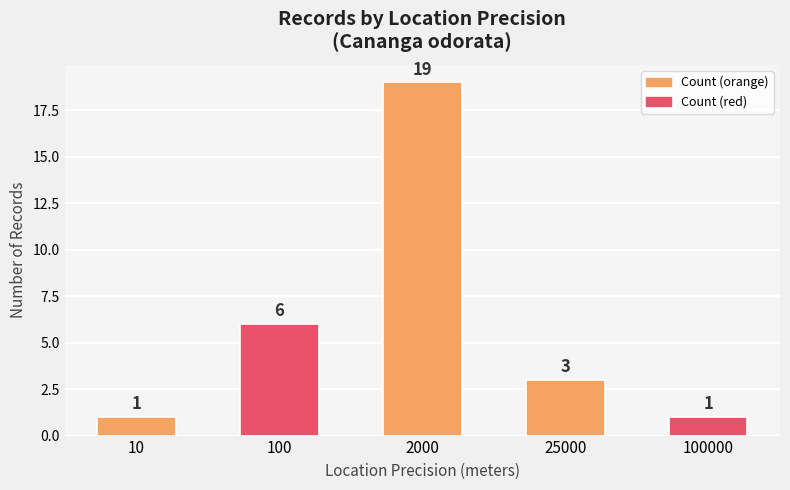

Reading left to right, transcribe all the data shown in this chart.

1	6	19	3	1